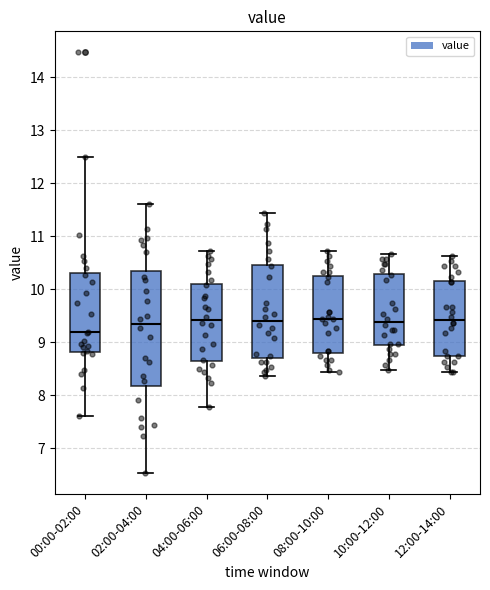

Comparing the boxes themselves (not the whiskers), which one is the tallest?

02:00-04:00